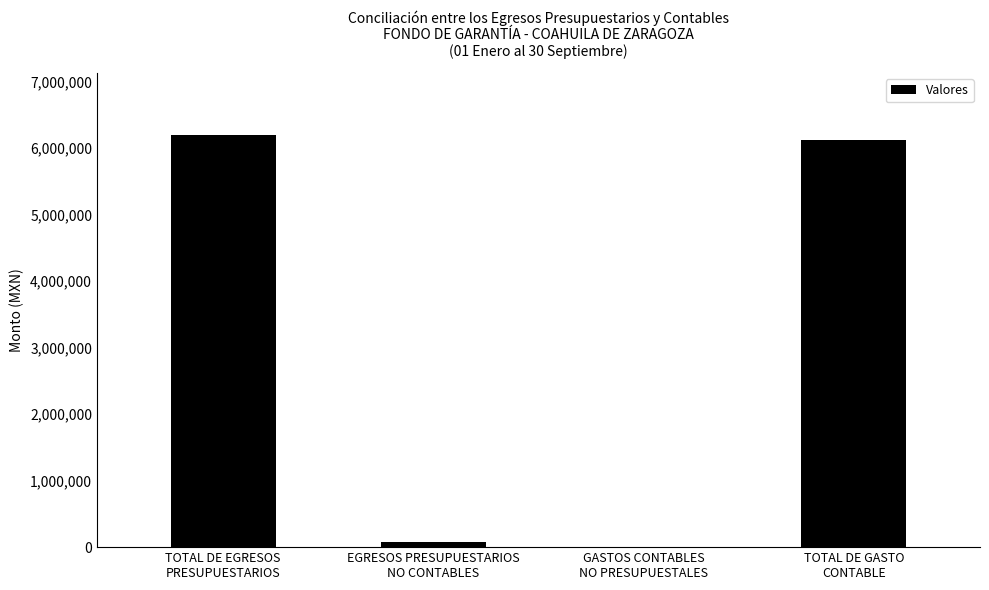

What is the sum of all values?

12403150.4